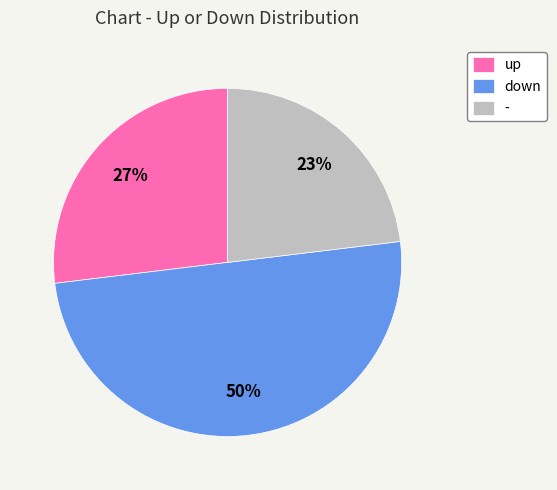

Between - and down, which is larger?

down